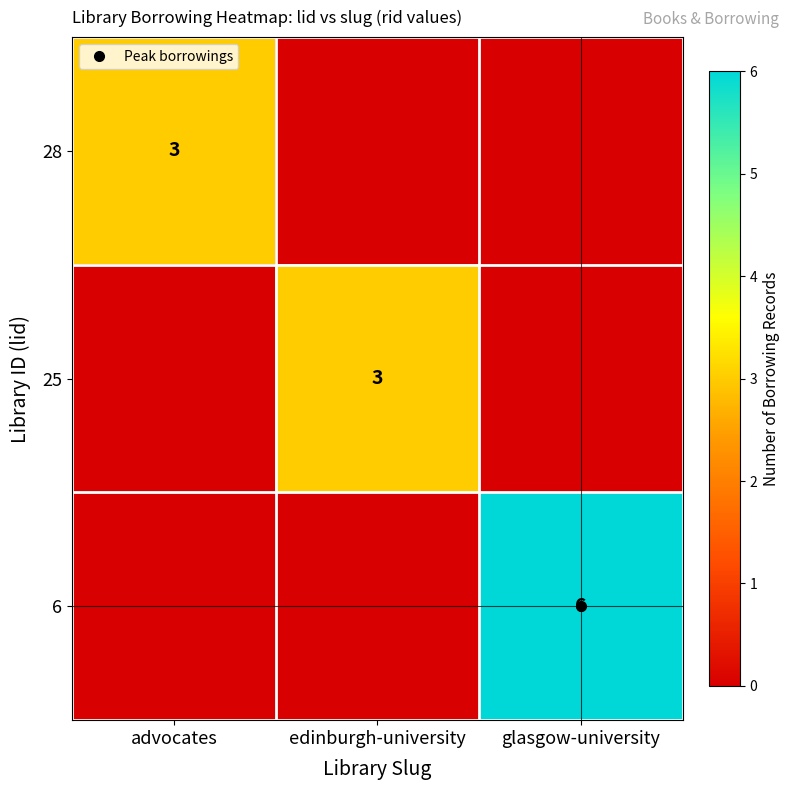

What is the sum of the 25 values at advocates and edinburgh-university?

3